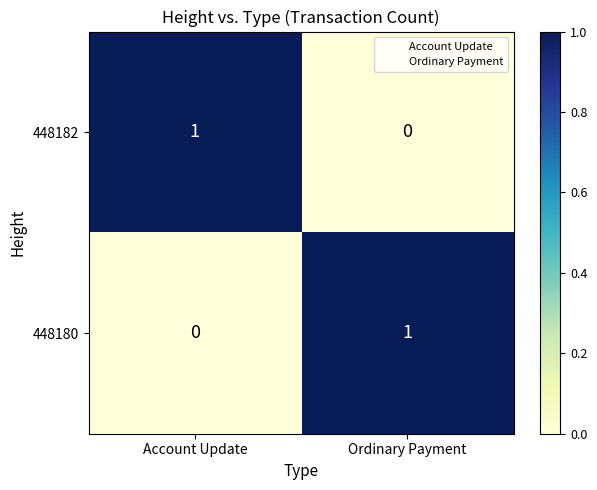

Reading left to right, extract all data points from this chart.

448182: Account Update=1	Ordinary Payment=0
448180: Account Update=0	Ordinary Payment=1